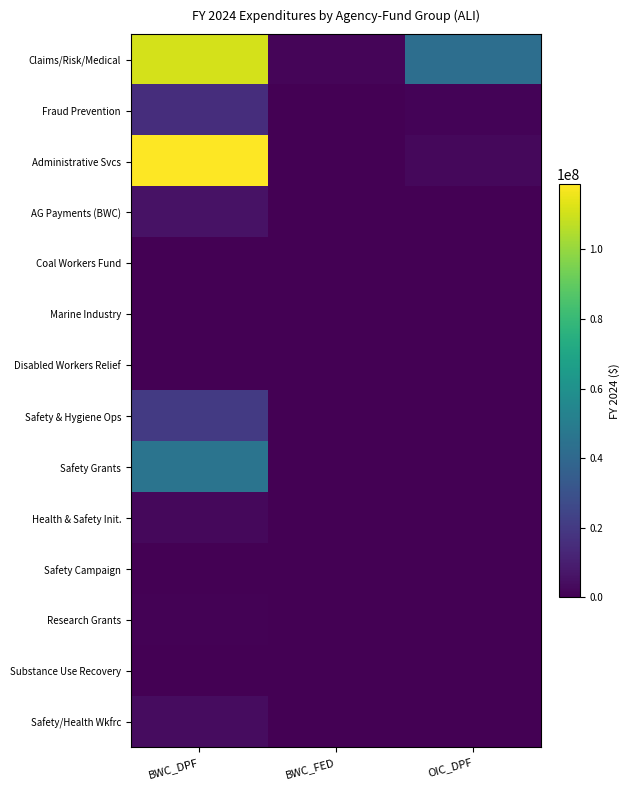

How many categories are shown in the chart?

3